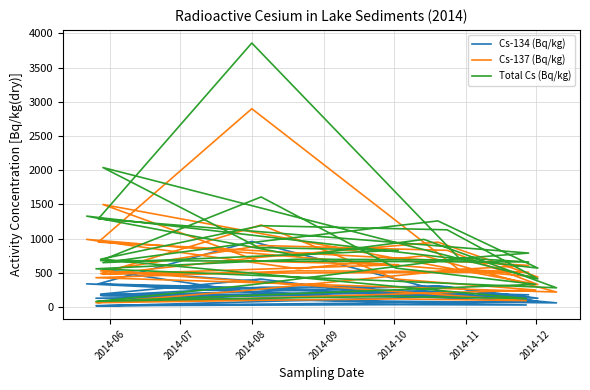

True or false: Cs-137 (Bq/kg) and Cs-134 (Bq/kg) cross at least once.

False